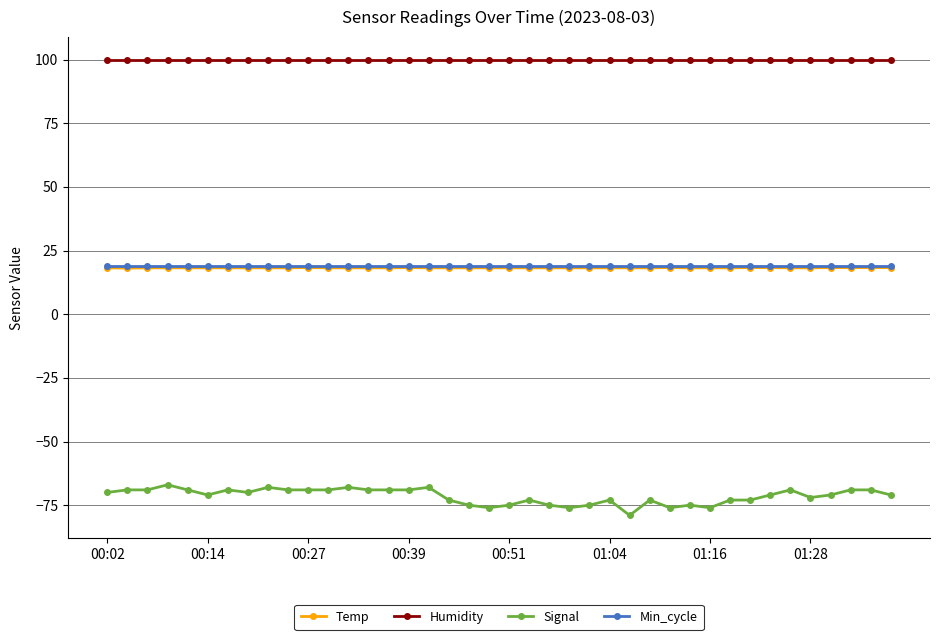

True or false: Signal and Min_cycle cross at least once.

False